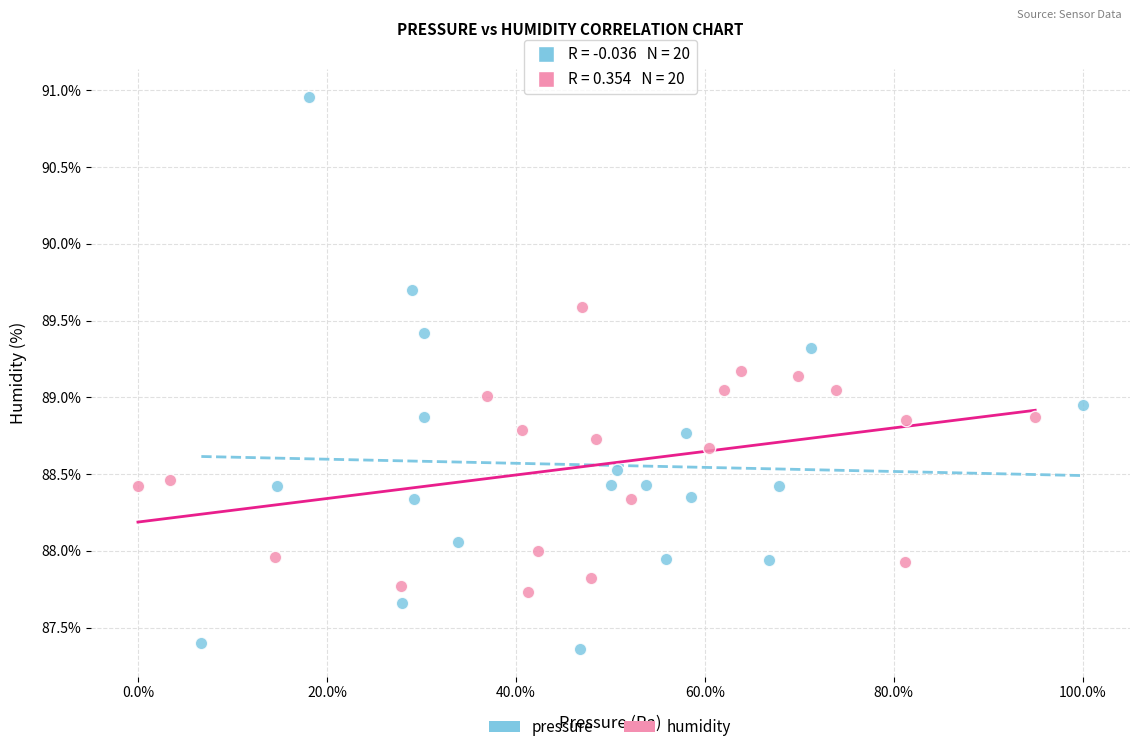

Which series reaches the maximum Y coordinate?

pressure